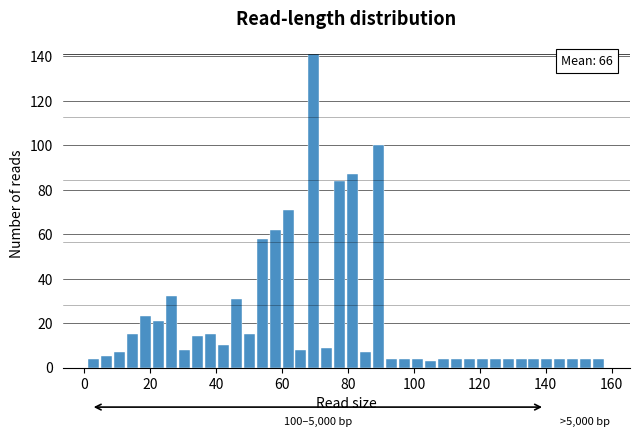

Read against the x-axis, roughly where is the centre of the tallest bar?

70